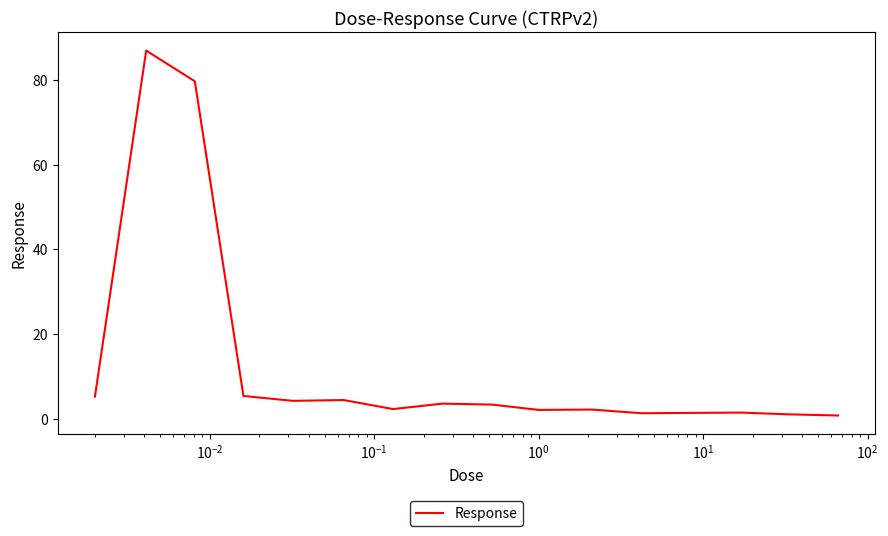

Count the number of categories in the chart.

16